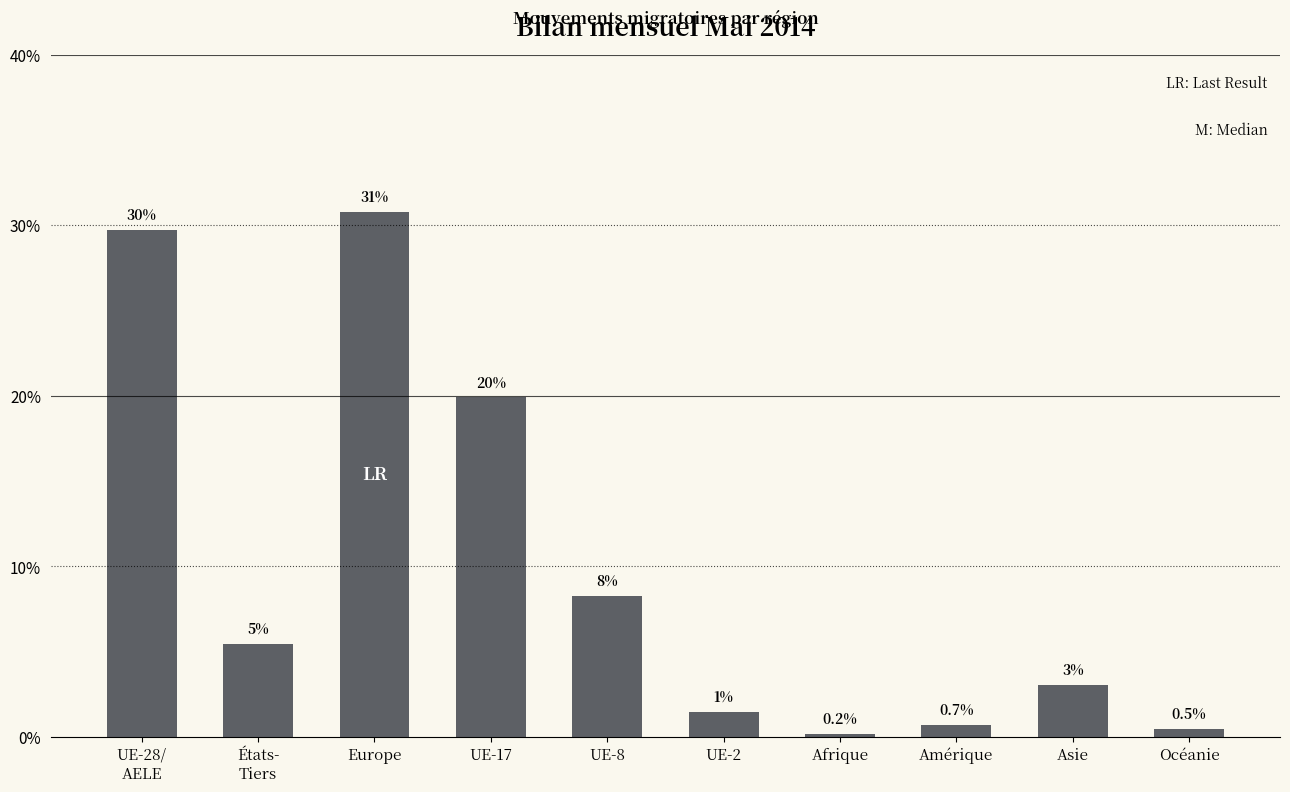

List the labels in order of value, smallest first.

Afrique, Océanie, Amérique, UE-2, Asie, États-
Tiers, UE-8, UE-17, UE-28/
AELE, Europe